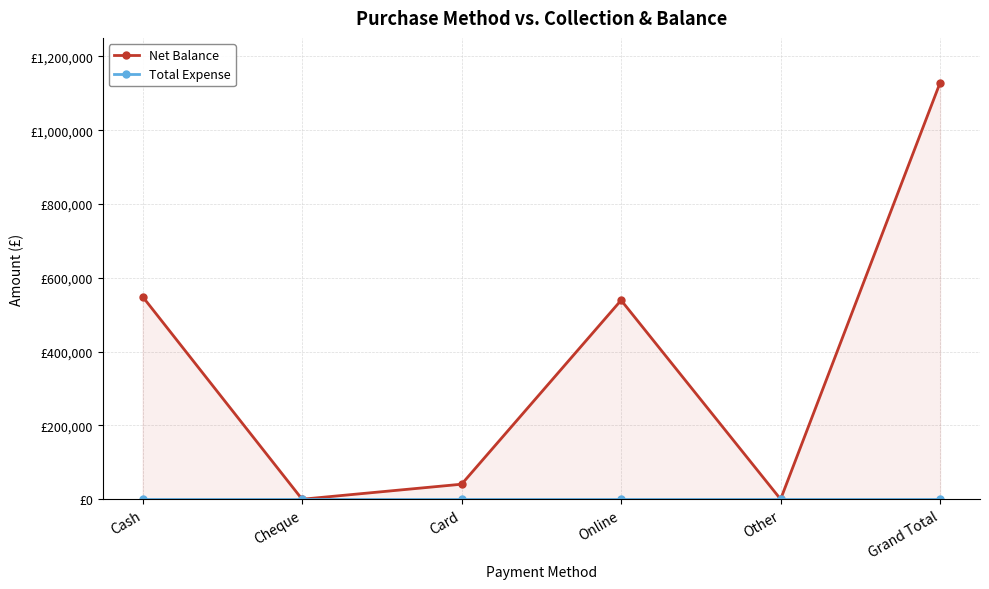

The value of Net Balance at Online is 285581. True or false?

False